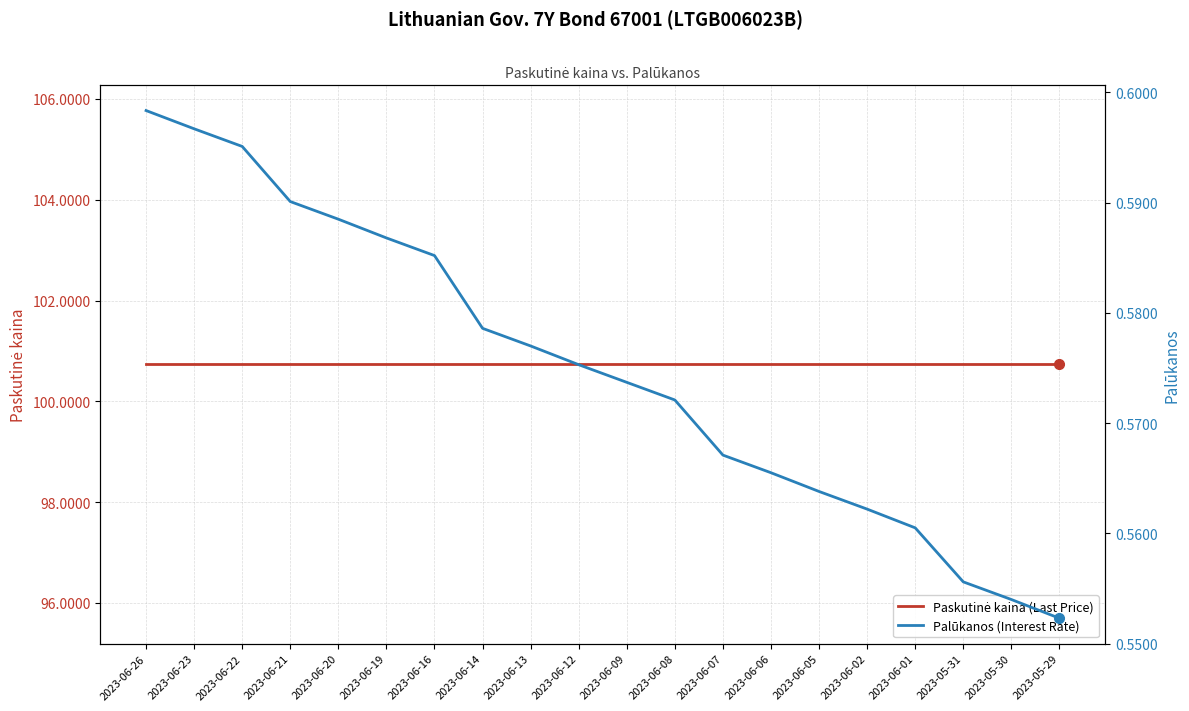

At how many categories does at least one series exceed 77?

20